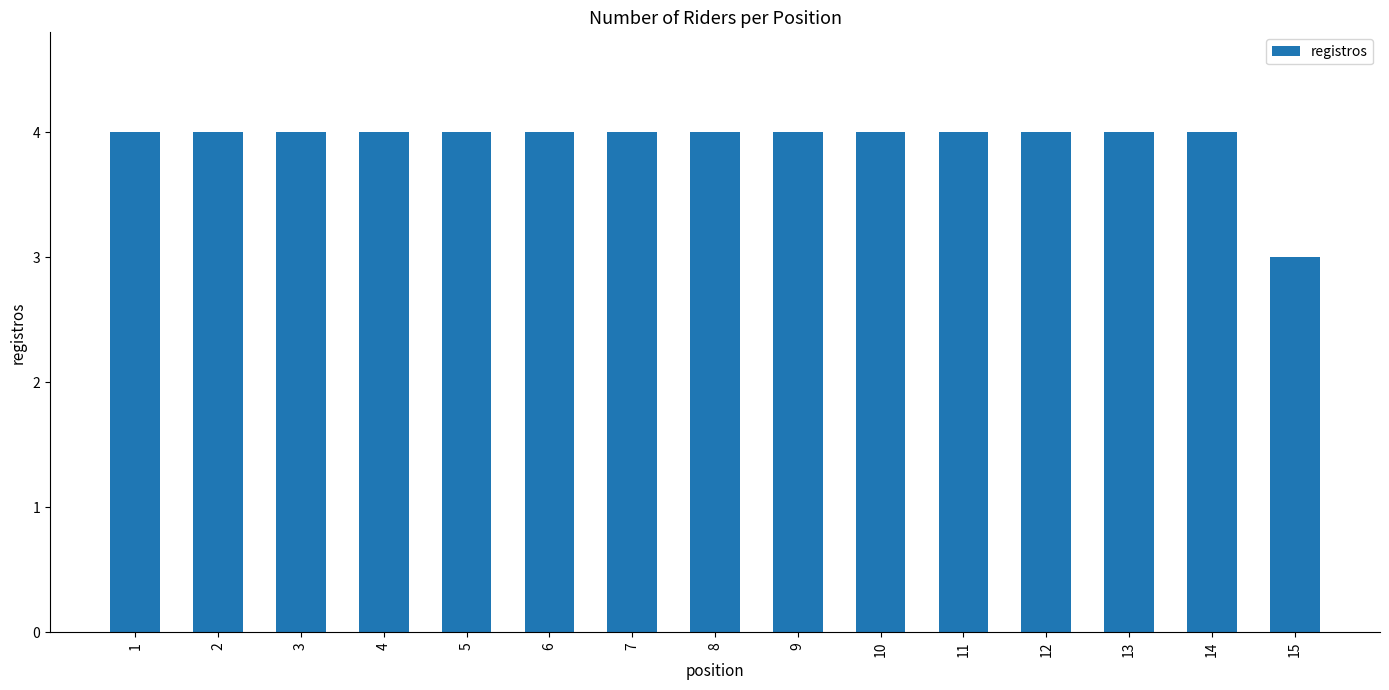

Count the number of categories in the chart.

15